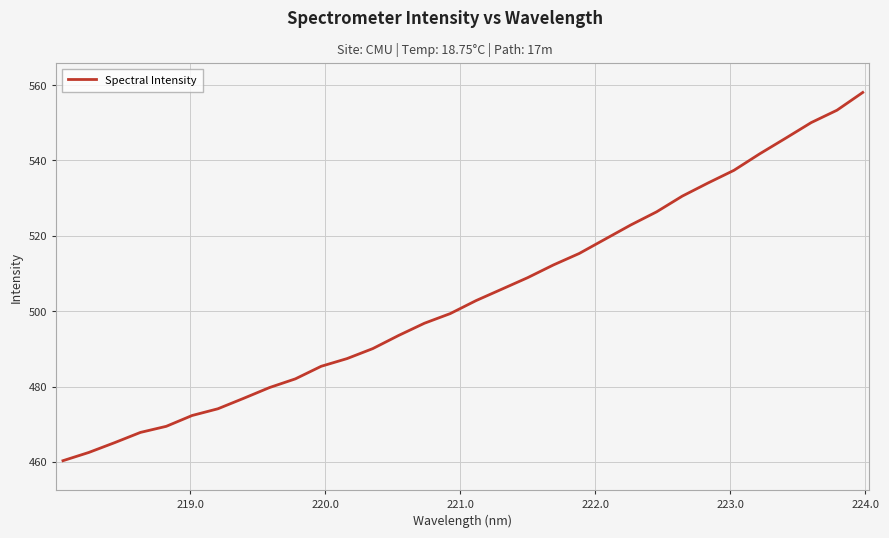

How many lines are shown in the chart?

1